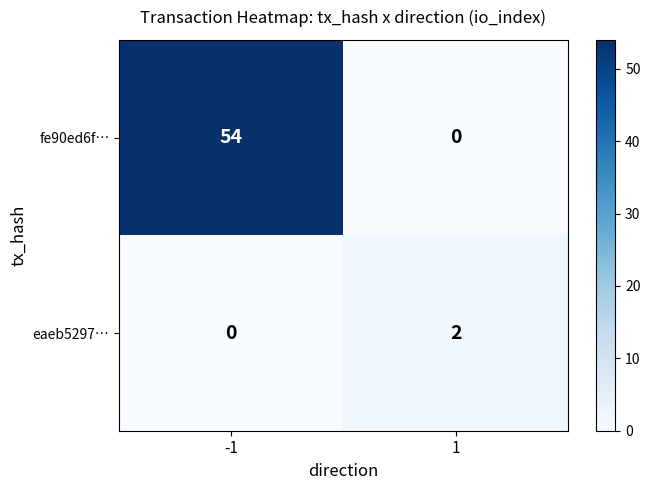

At which category is the sum across all series the highest?

-1